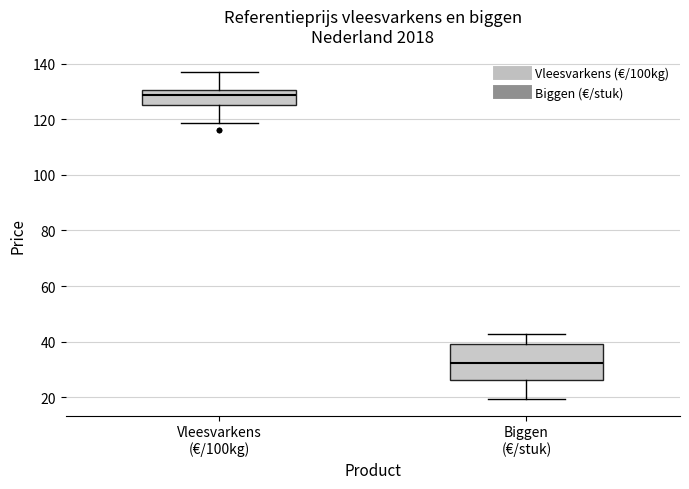

Reading left to right, read every box against the y-axis: the position of its median line, the range the box covers, and the ends of its whiskers. The values are not printed on the chart, so give them approximately, as read against the axis.

Vleesvarkens (€/100kg): median 128, box 124 to 130, whiskers 118 to 138
Biggen (€/stuk): median 32, box 26 to 40, whiskers 20 to 42